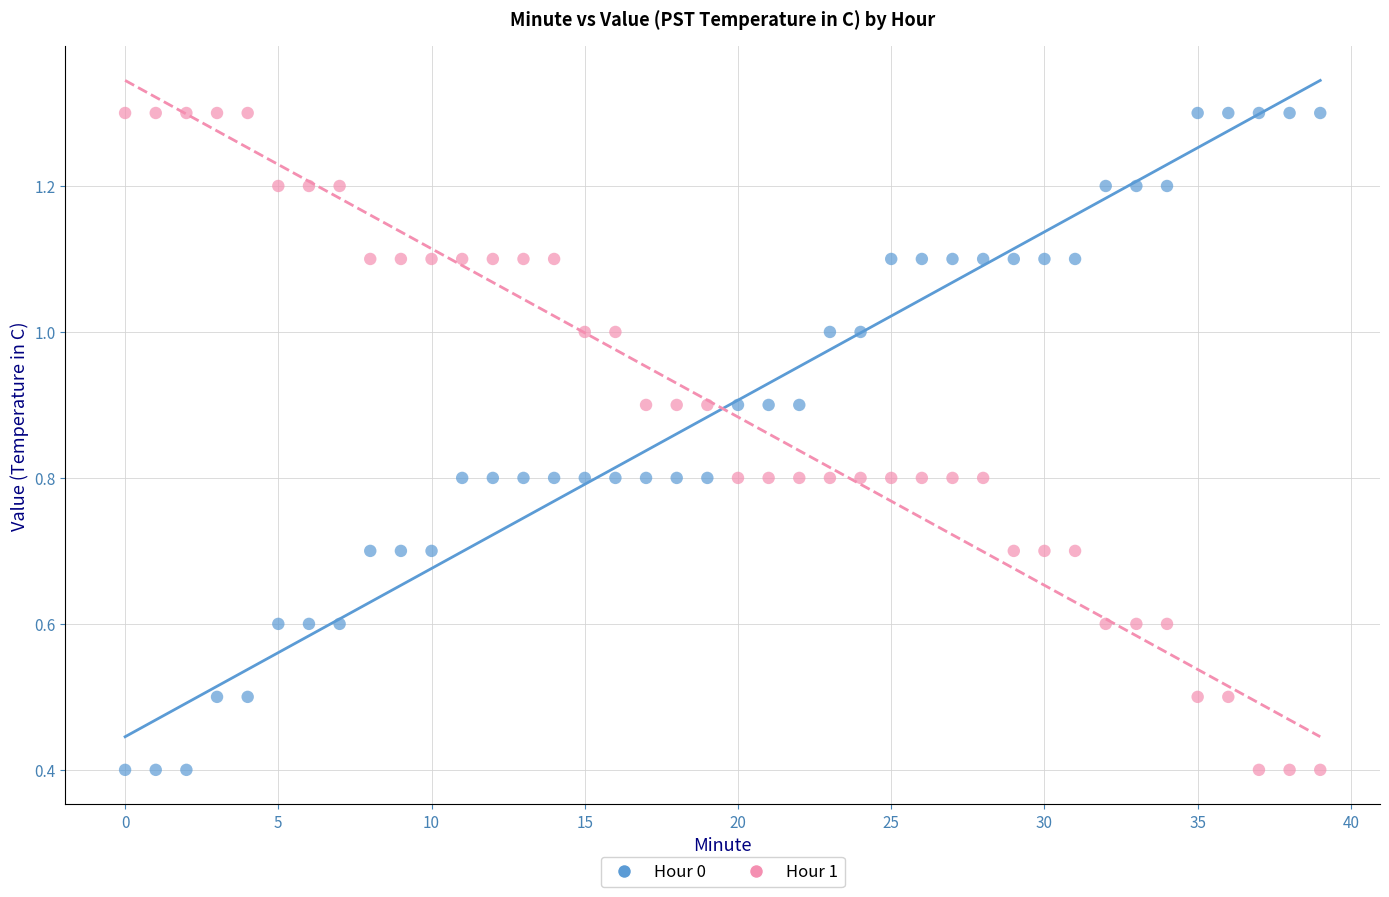

What are all the series names shown in the legend?

Hour 0, Hour 1